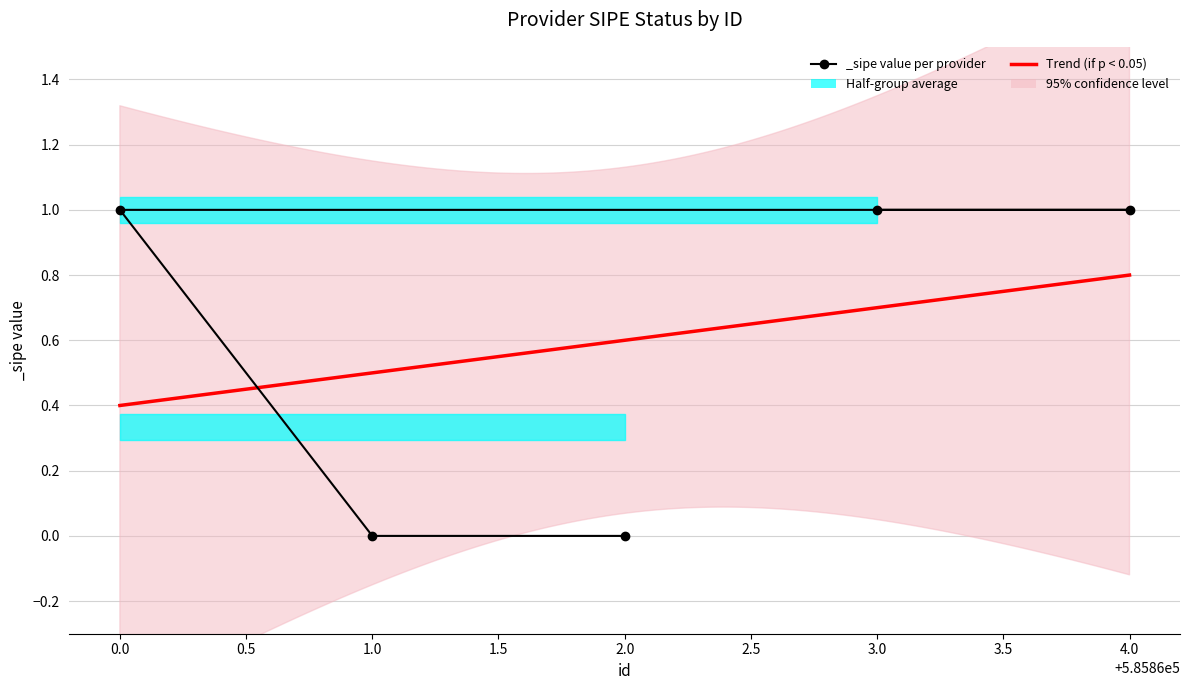

What is the maximum value shown in the chart?

1